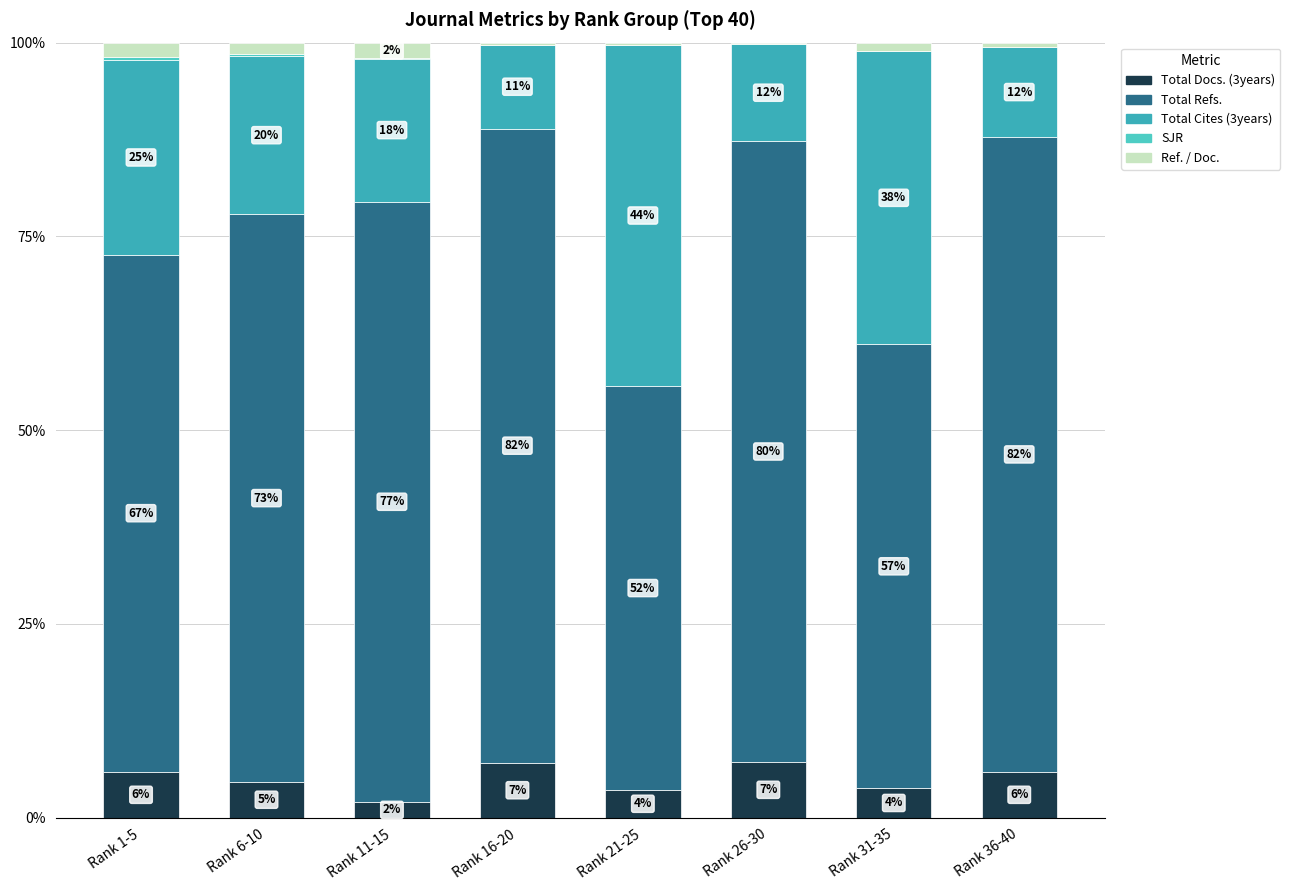

Between Rank 16-20 and Rank 31-35, which series saw the biggest shift?

Total Cites (3years)